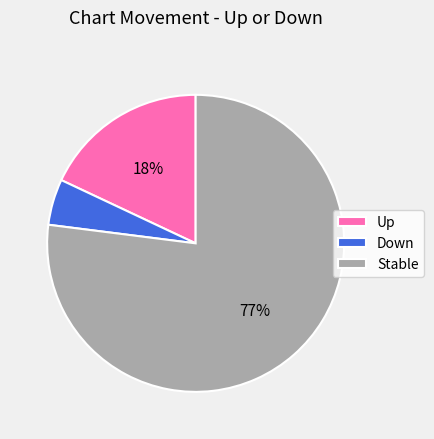

Between Down and Up, which is larger?

Up